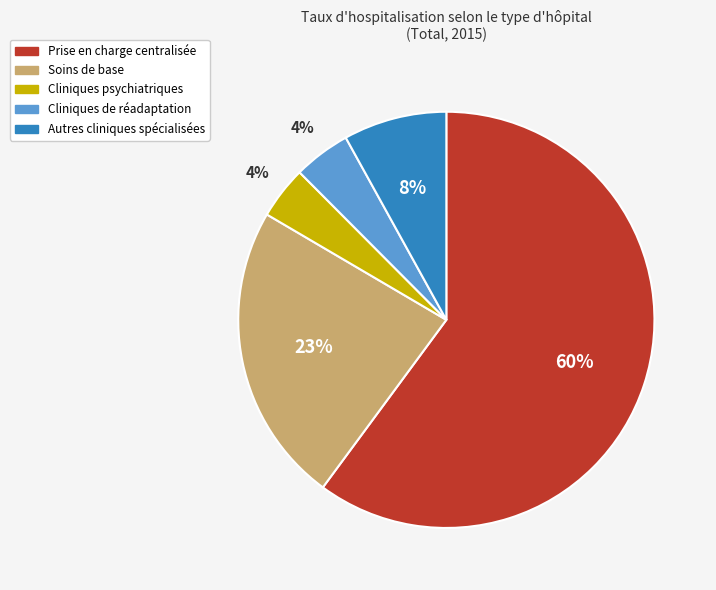

Is it true that Soins de base is 29% of the pie?

False